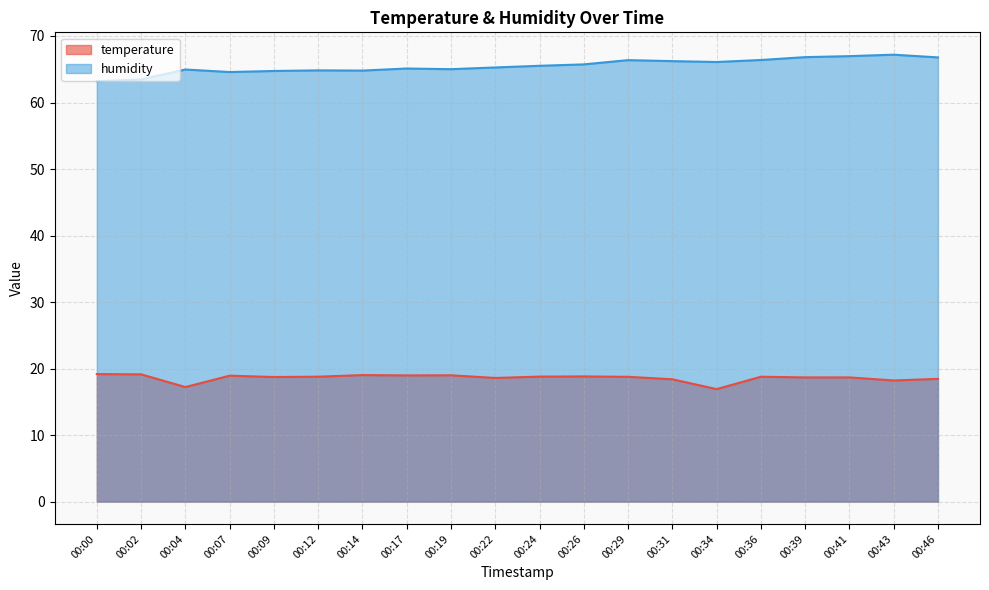

What is the sum of all temperature values?

372.0